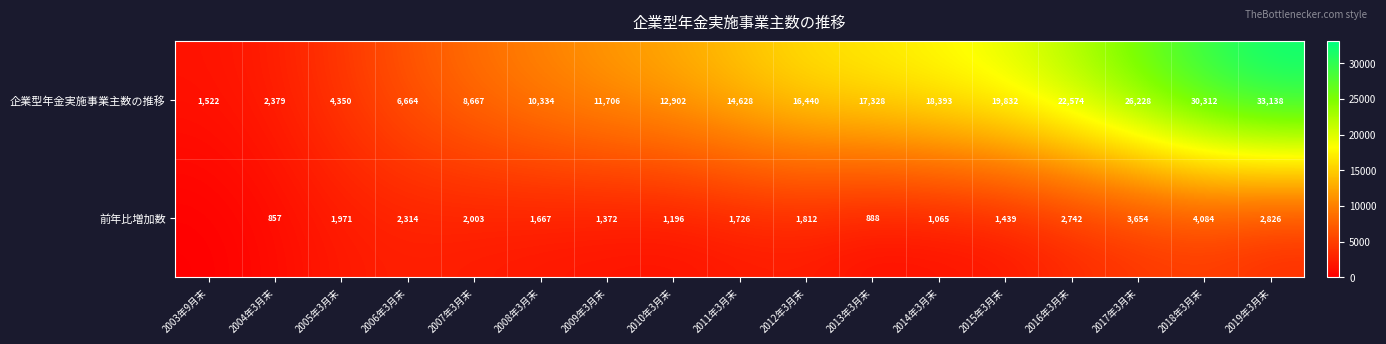

At which label does 企業型年金実施事業主数の推移 reach its minimum?

2003年9月末